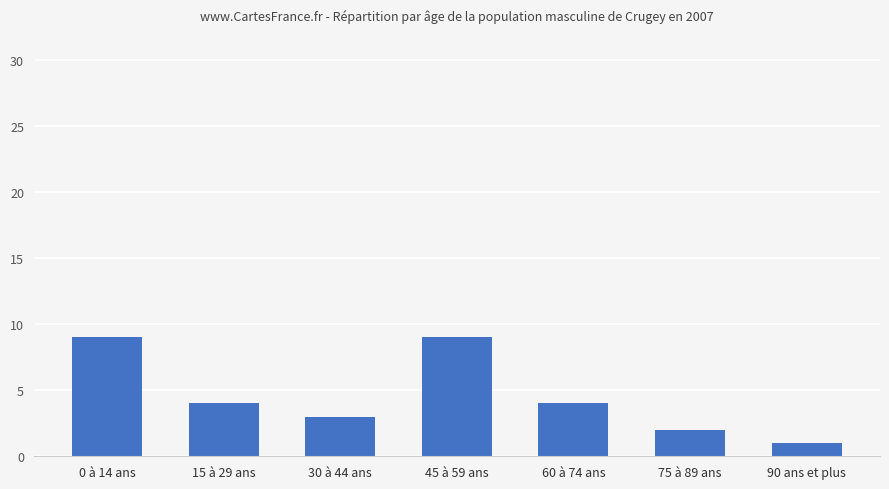

Reading right to left, extract all data points from this chart.

90 ans et plus=1	75 à 89 ans=2	60 à 74 ans=4	45 à 59 ans=9	30 à 44 ans=3	15 à 29 ans=4	0 à 14 ans=9